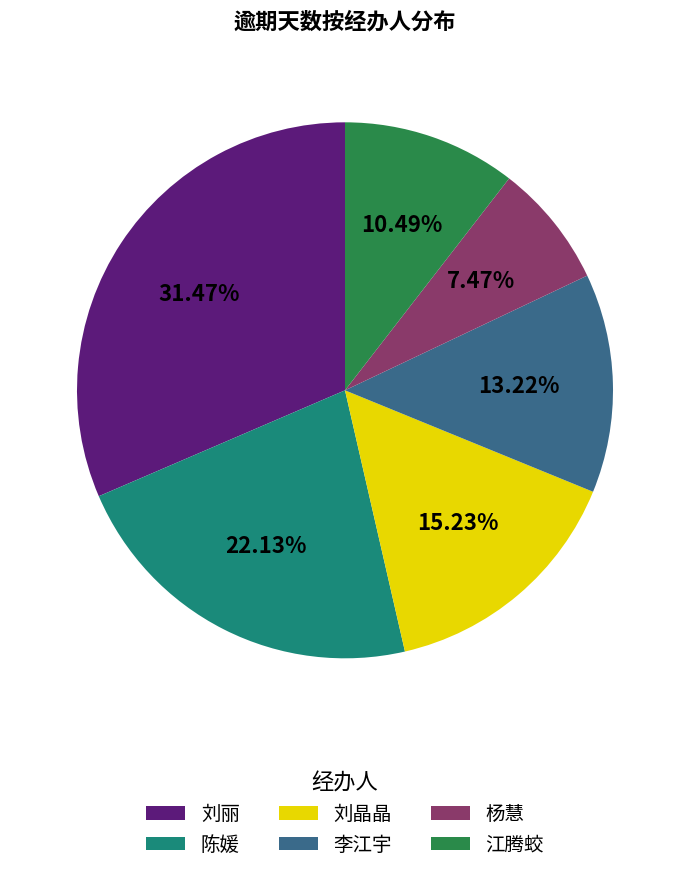

Between 陈媛 and 刘晶晶, which is larger?

陈媛